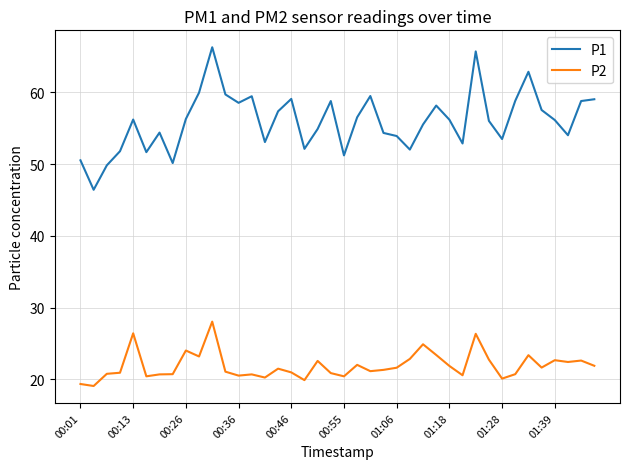

List the series in order of their peak value, lowest first.

P2, P1